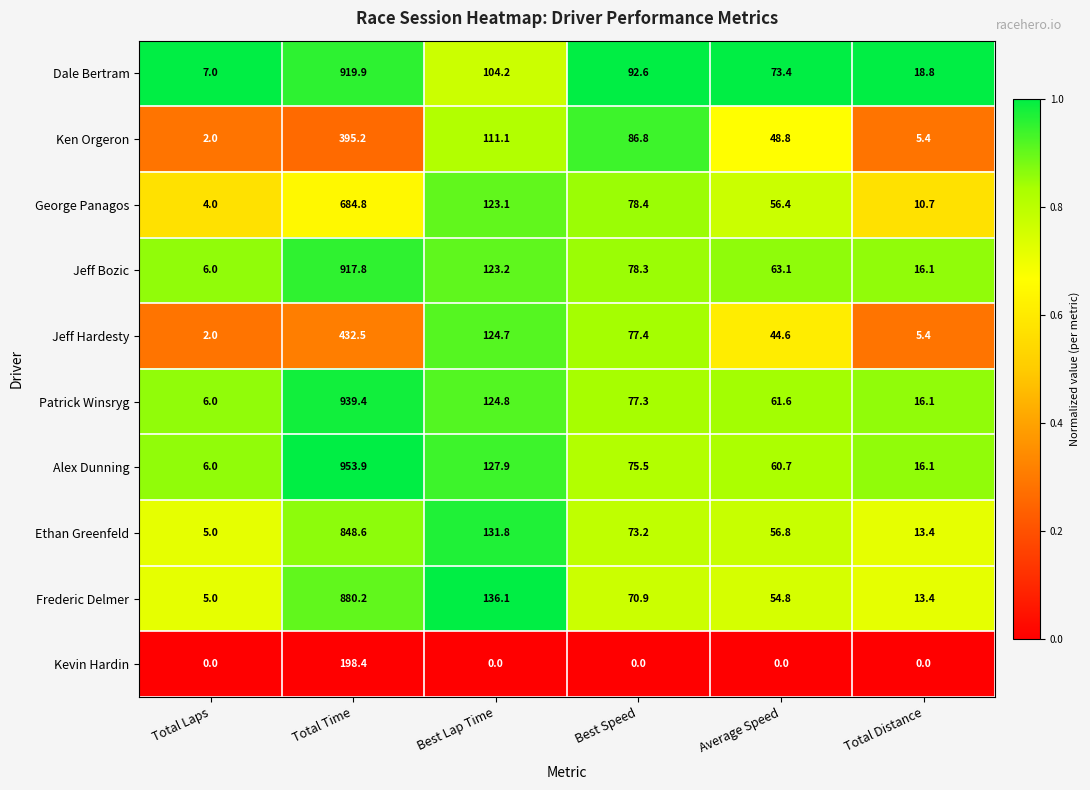

Which series has the largest total across all categories?

Alex Dunning